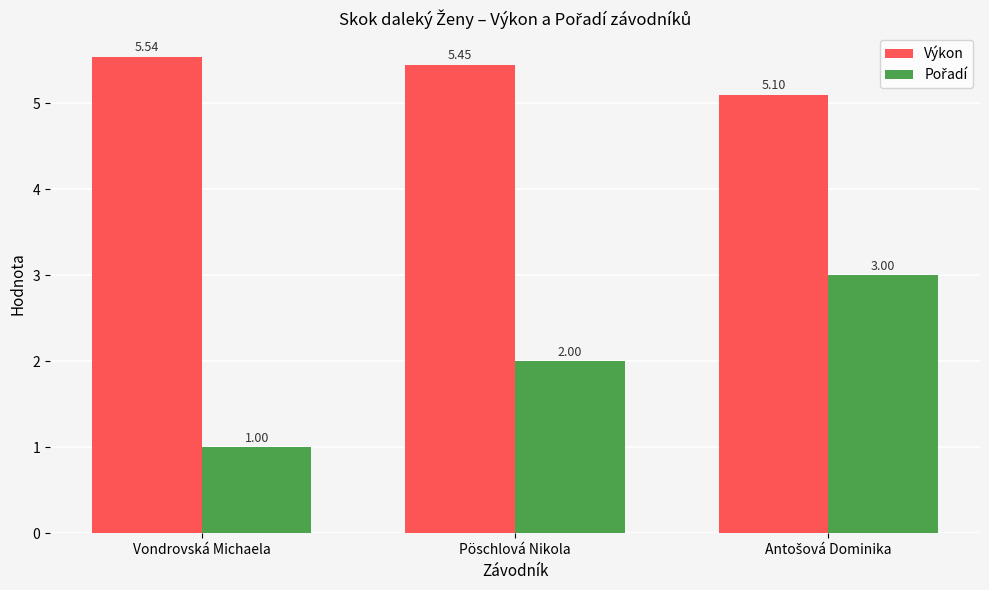

Which series has the largest total across all categories?

Výkon